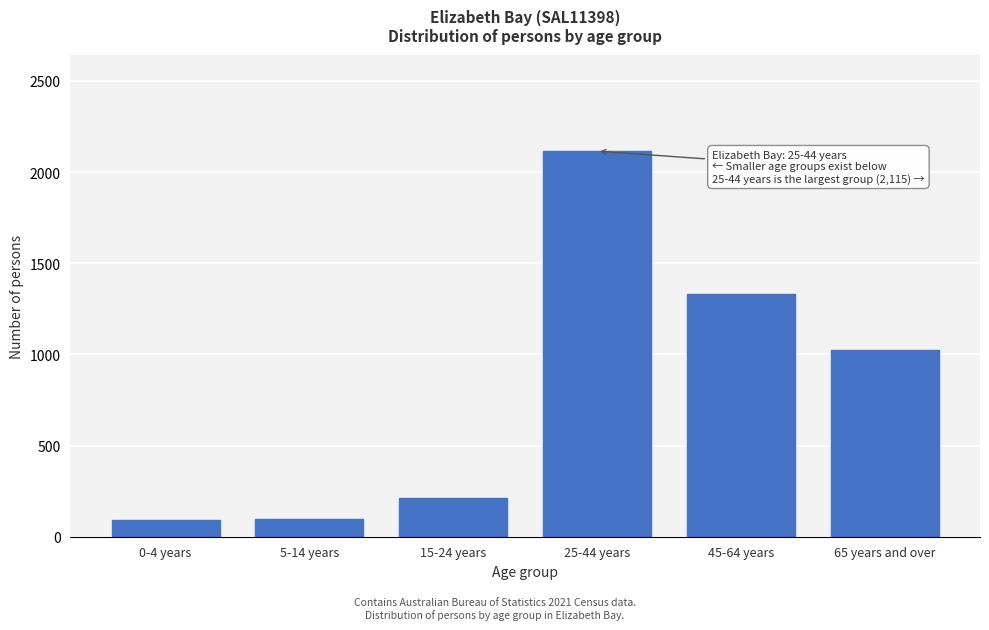

What is the label of the 4th bar from the right?

15-24 years